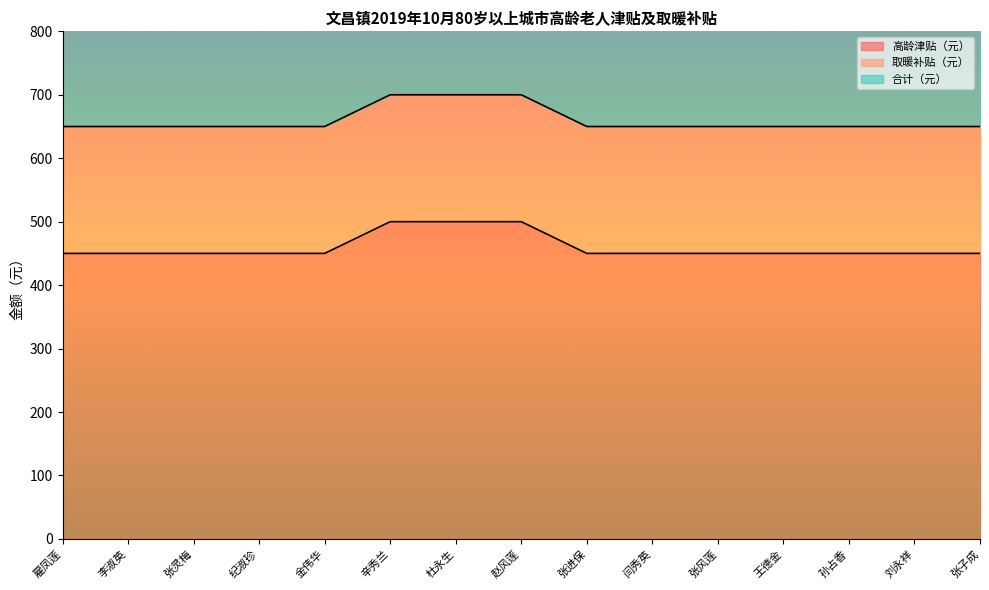

What is the maximum value for 高龄津贴（元）?

500